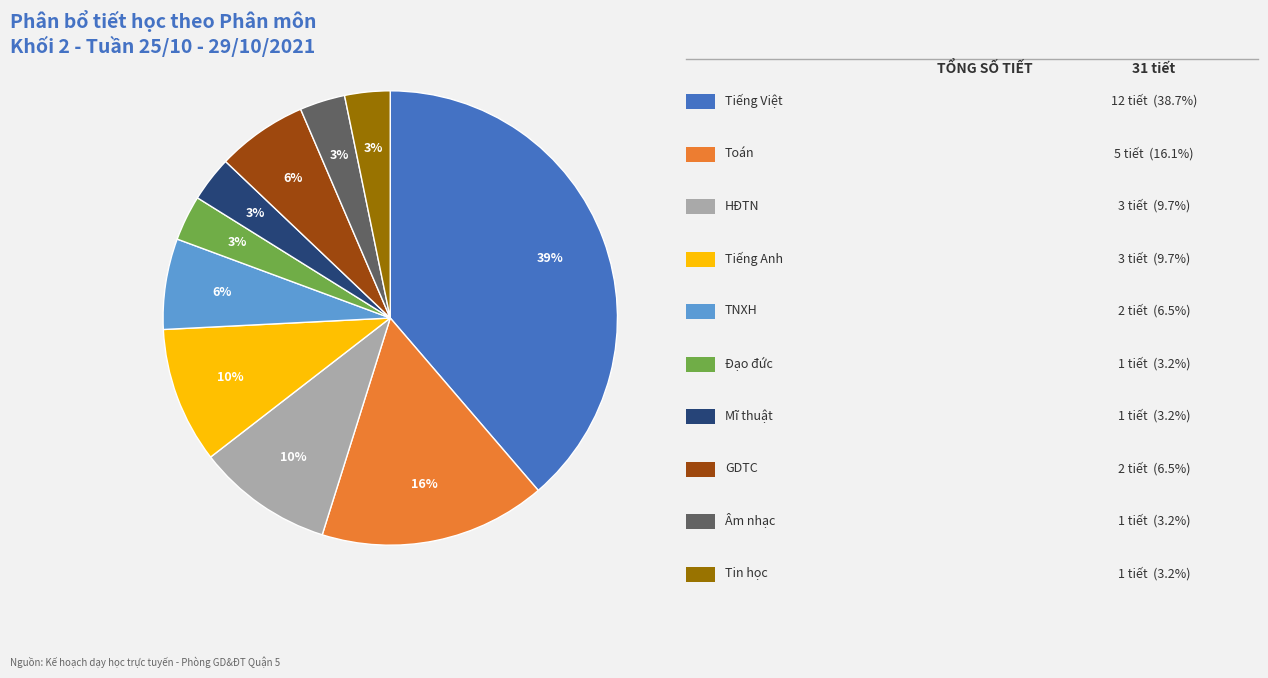

Is there a majority slice in this chart?

No